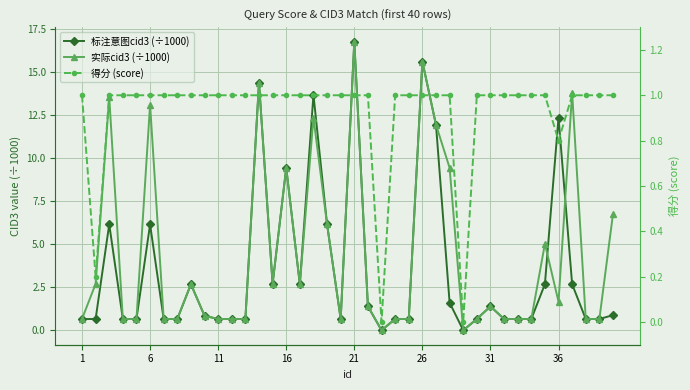

Is it true that 得分 (score) equals 1.5 at 16?

False